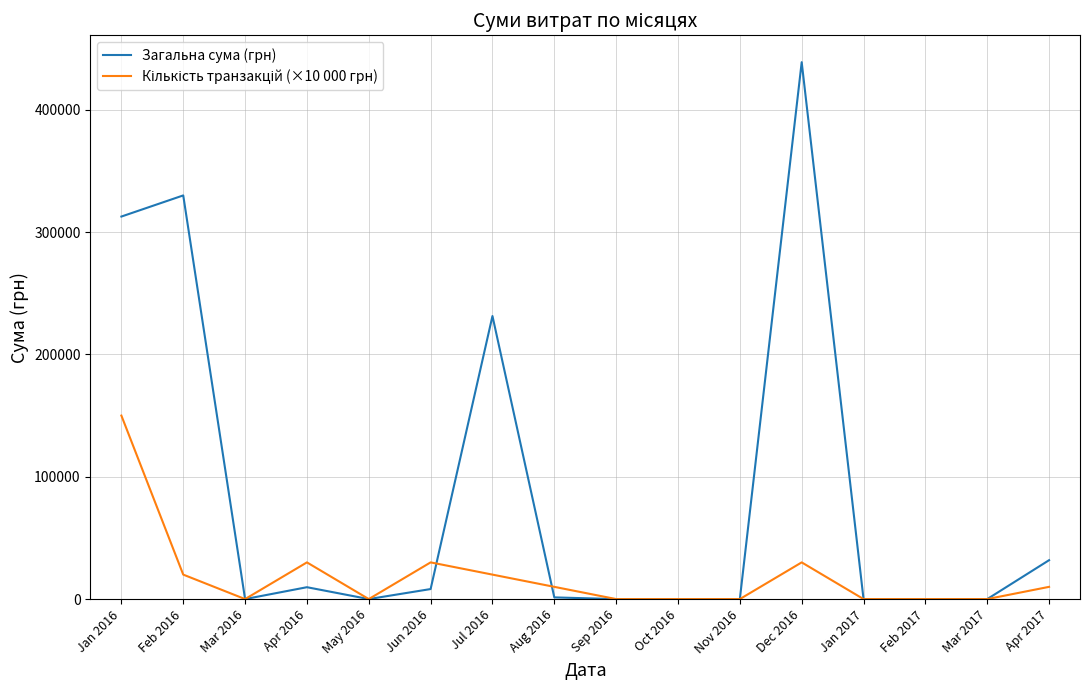

What is the highest value of the Загальна сума (грн) series?

438892.2